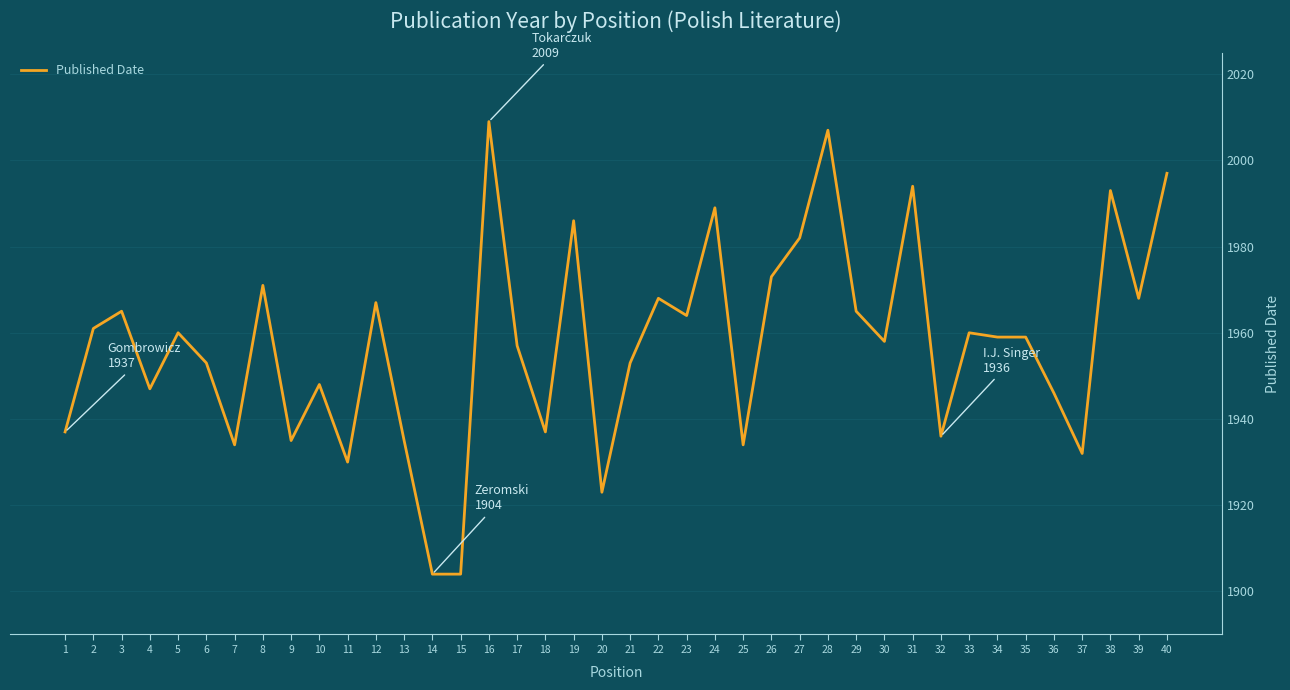

Which has a higher value, 21 or 5?

5